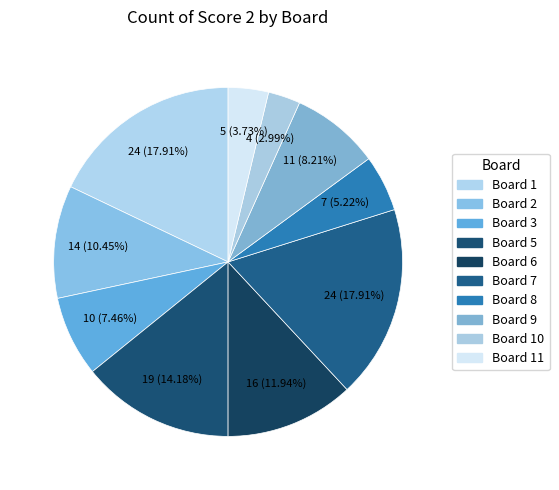

Count the number of slices in the pie.

10